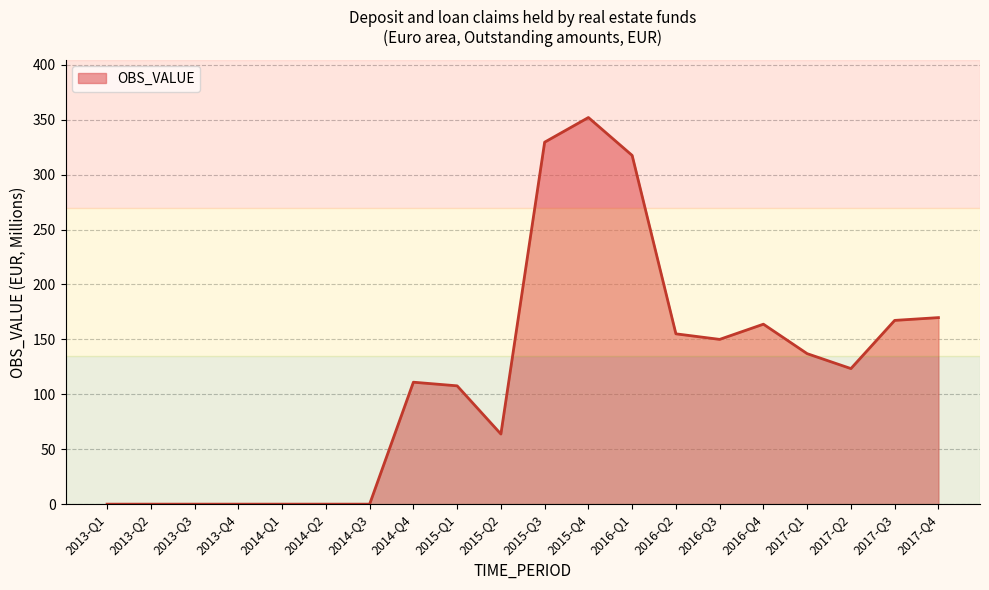

Which category has the highest value across all series?

2015-Q4